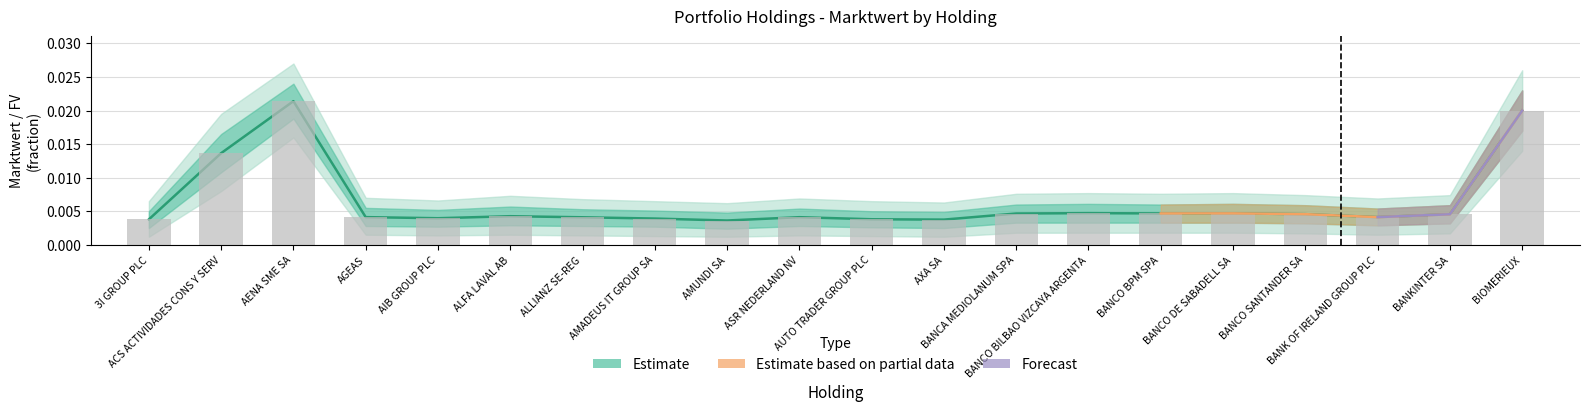

What position from the left is AMUNDI SA?

9